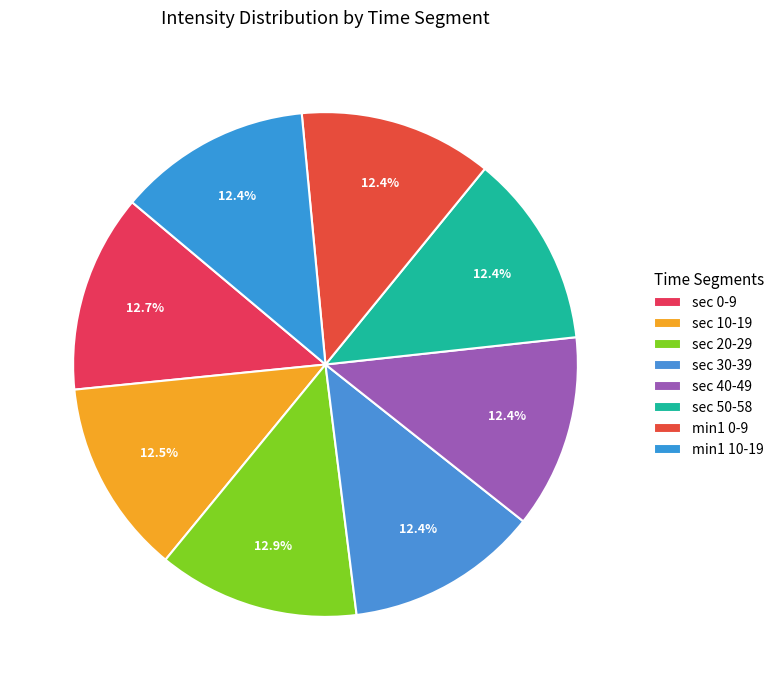

How many slices are in this pie chart?

8